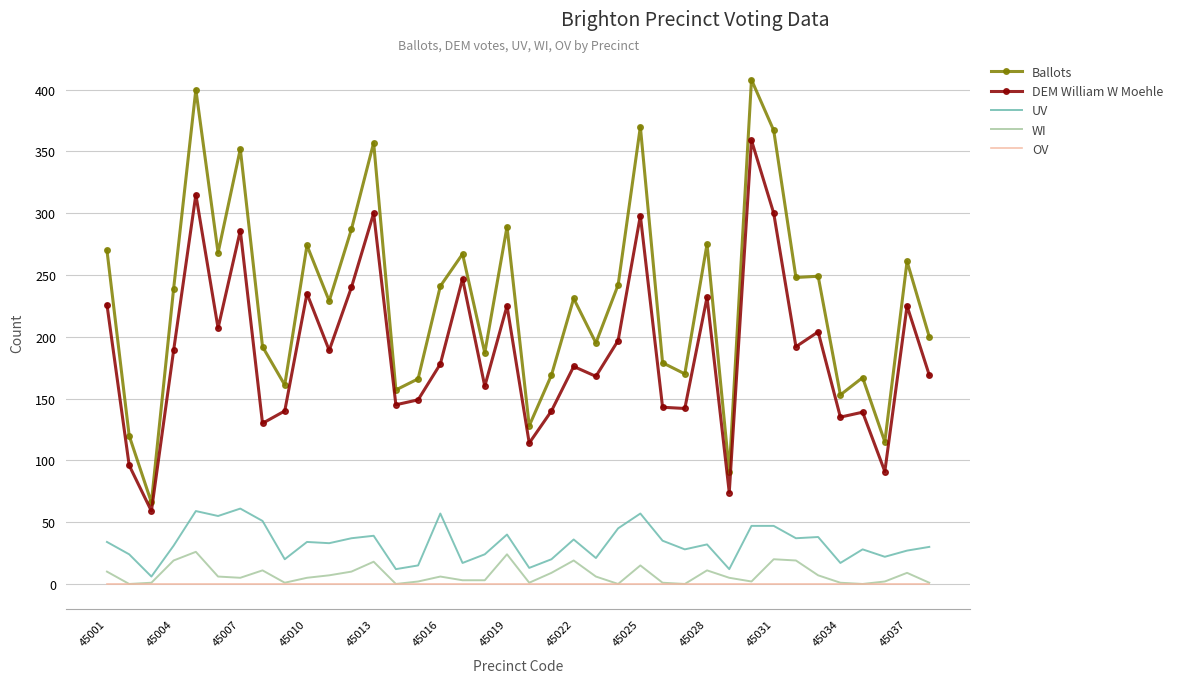

What is the difference between the maximum and minimum values in the UV series?

55